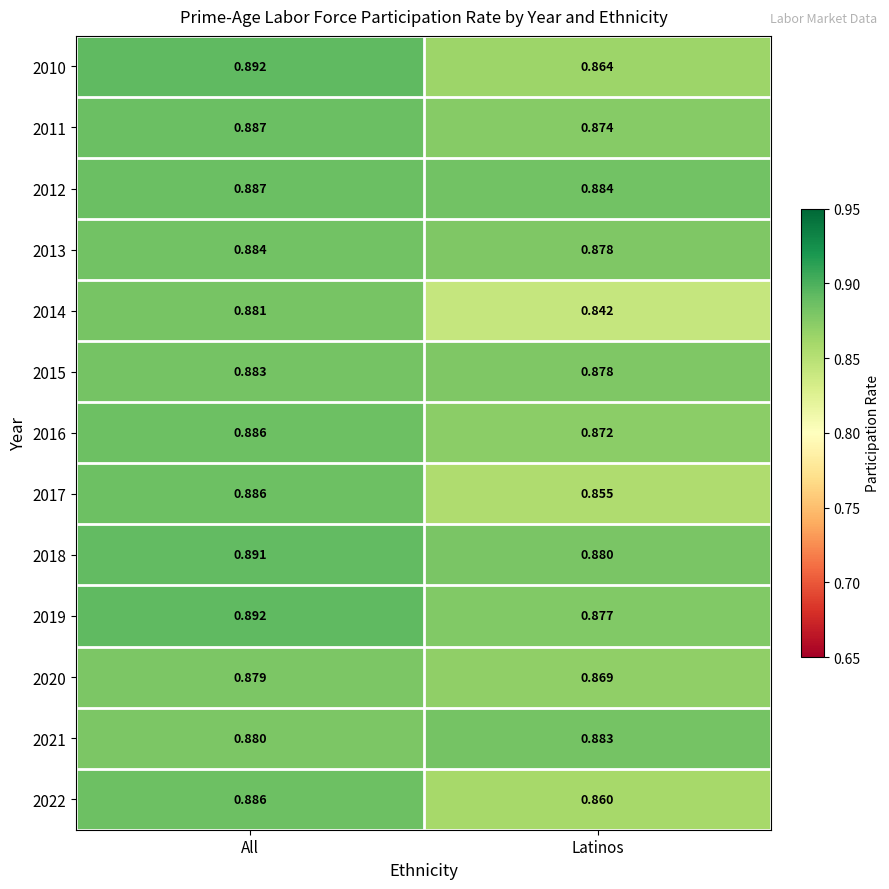

Which category has the lowest value in the 2019 series?

Latinos